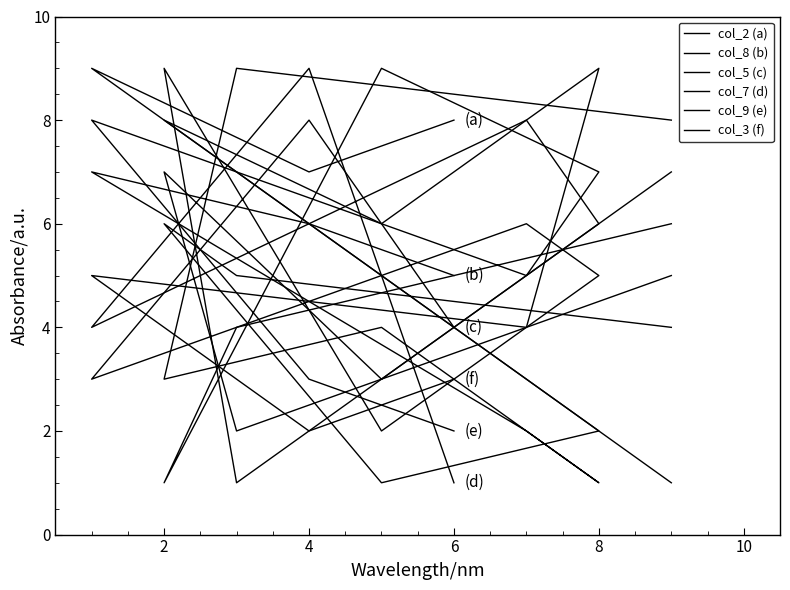

Where is the first local maximum for col_3 (f)?

2